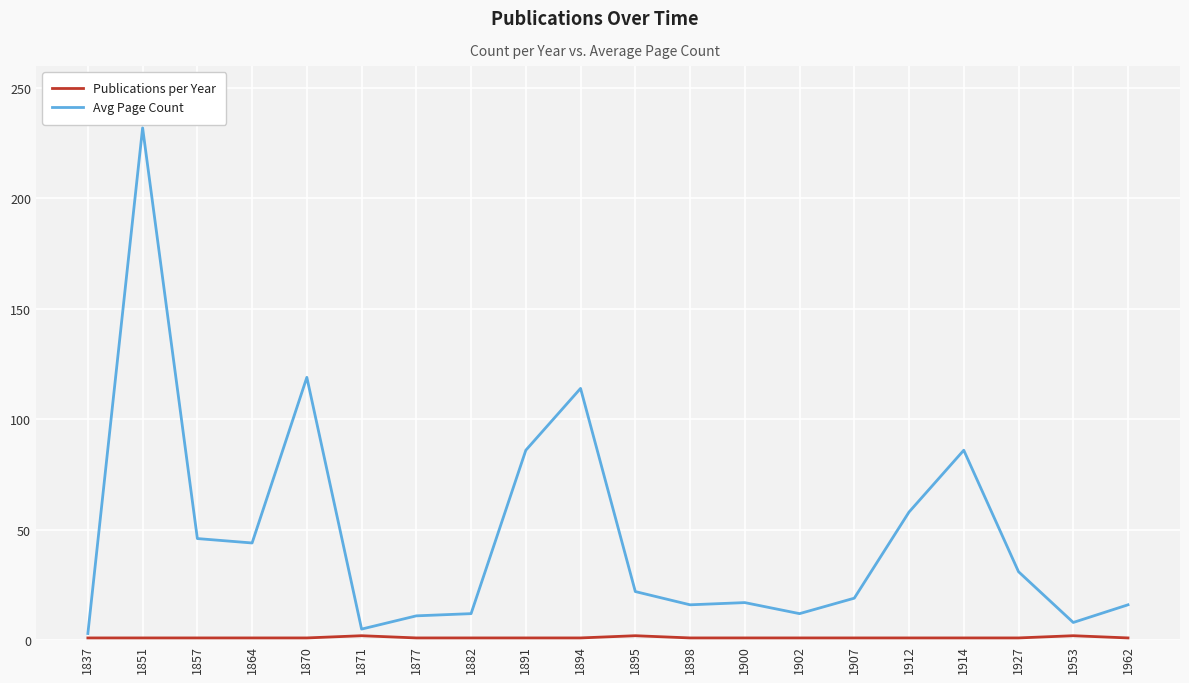

What is the spread (max minus min) of values at 1962?

15